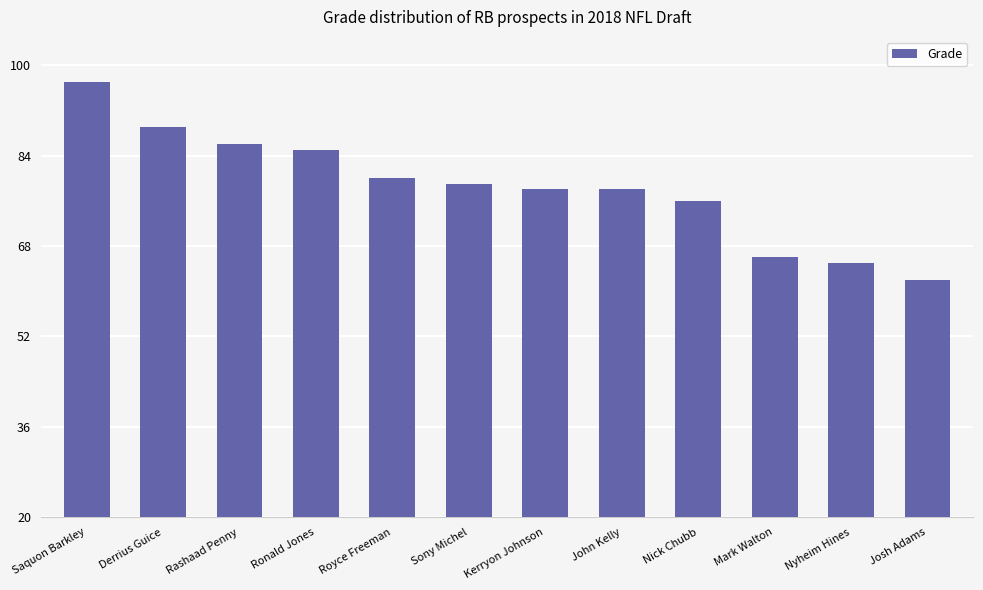

What is the greatest value displayed?

97